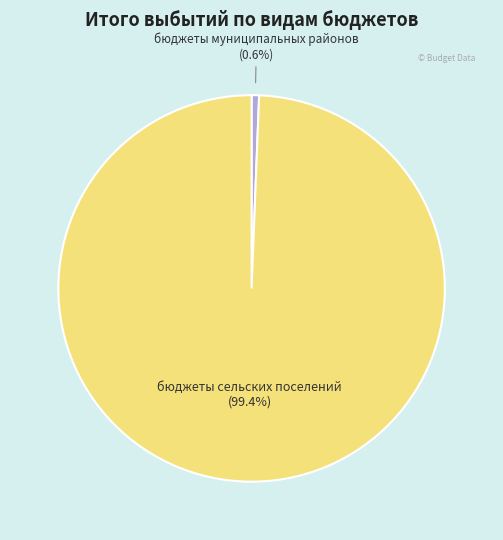

To the nearest percent, what is the average slice percentage?

50%